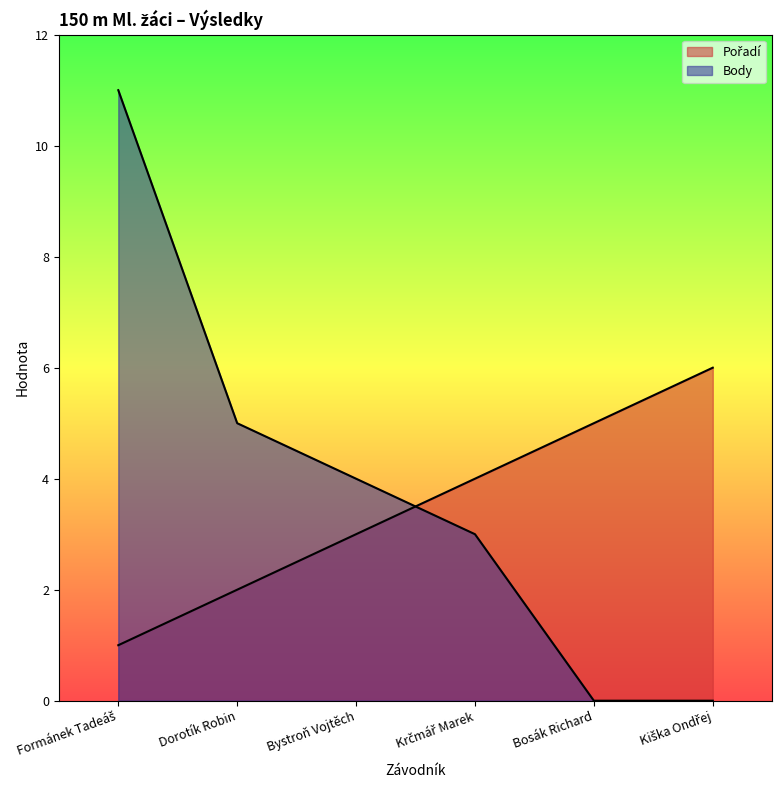

Where does the Body series first go above 4?

Formánek Tadeáš